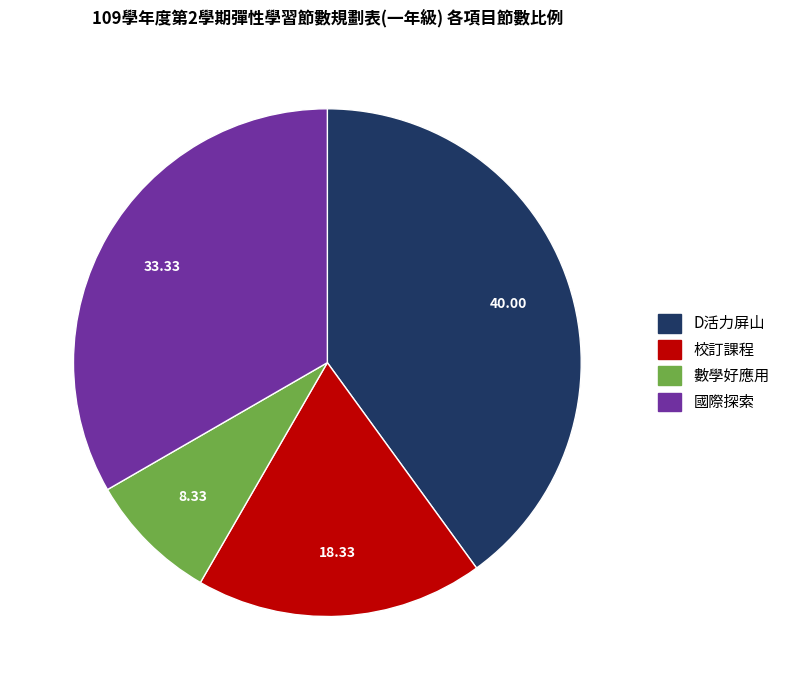

Count the number of slices in the pie.

4